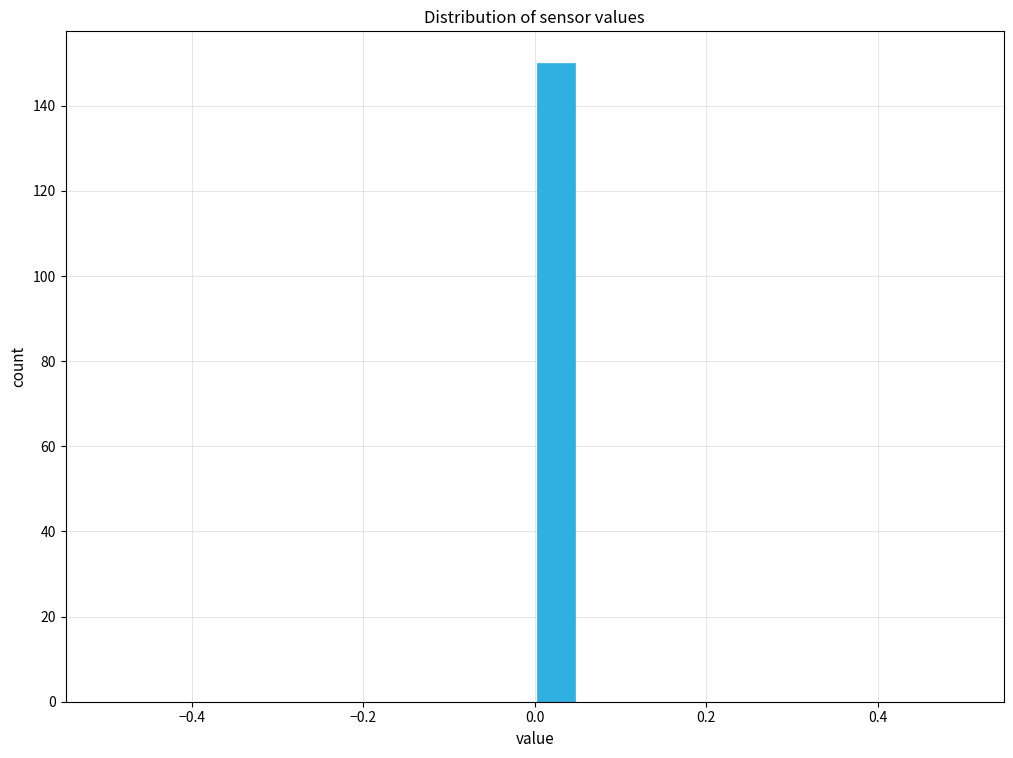

Around what value on the x-axis is the tallest bar? Give the approximate position of its centre, as read against the axis.

0.02